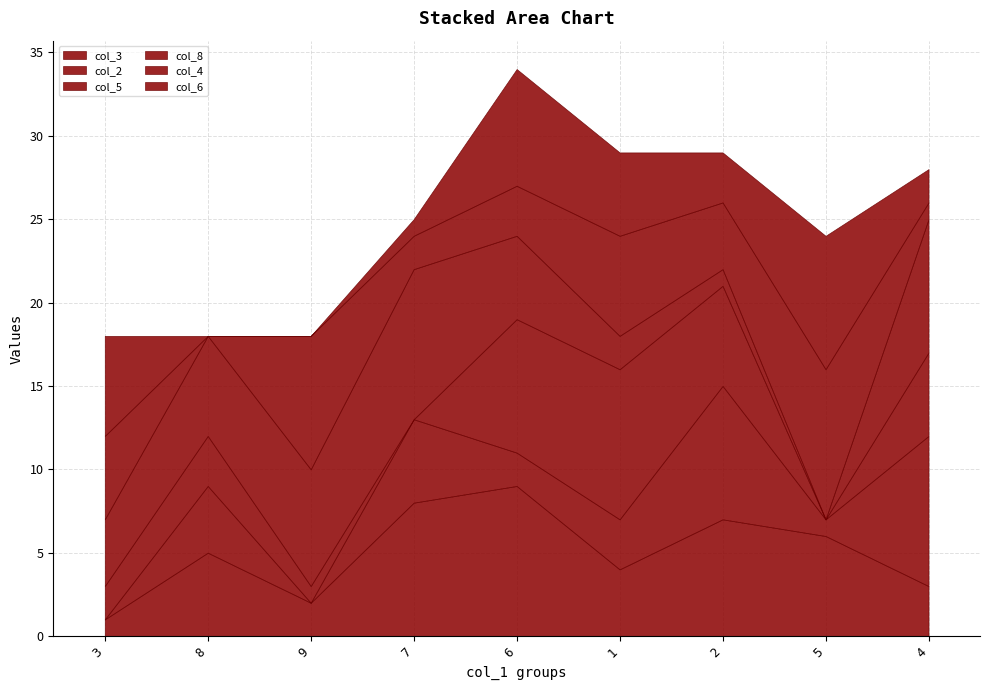

Which series ends up on top after the final intersection of col_8 and col_6?

col_8